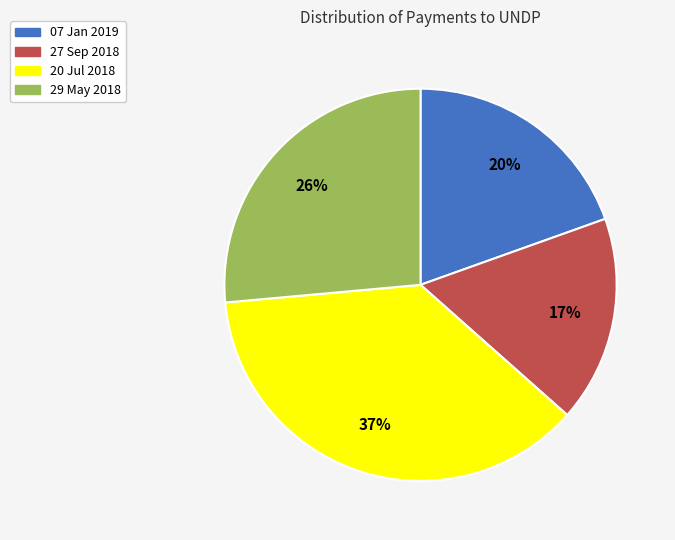

Rank the categories by value from highest to lowest.

20 Jul 2018, 29 May 2018, 07 Jan 2019, 27 Sep 2018